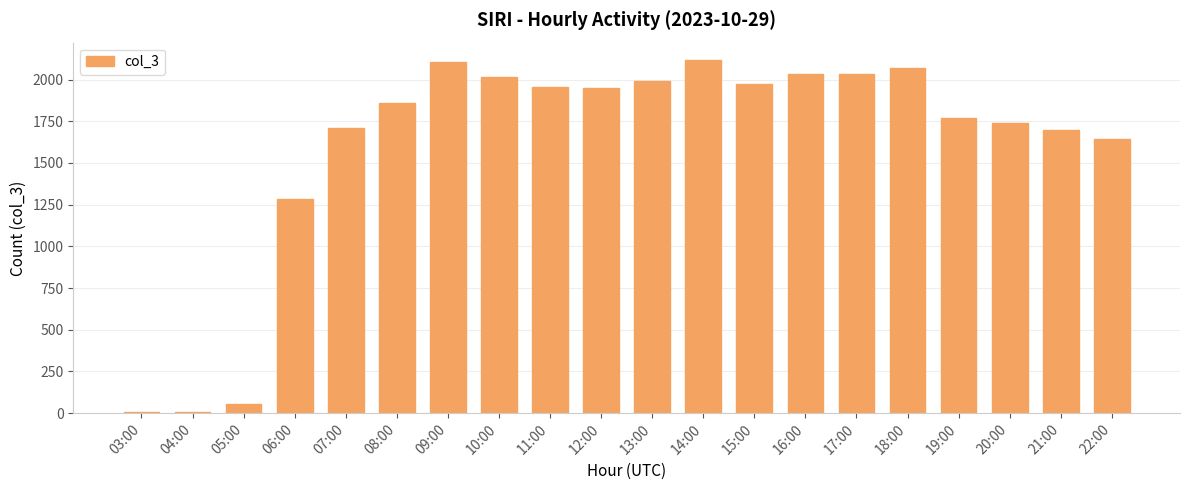

What is the sum of all values?

32013